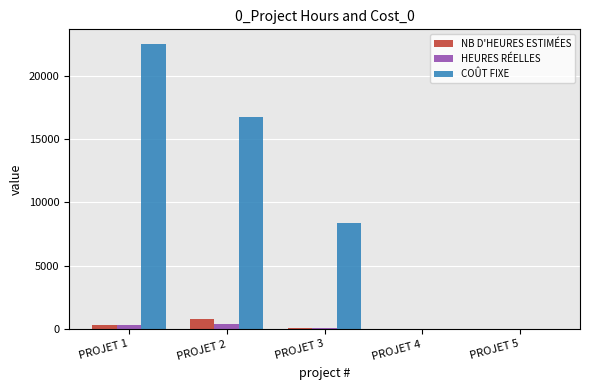

Which series changed the most between PROJET 1 and PROJET 5?

COÛT FIXE